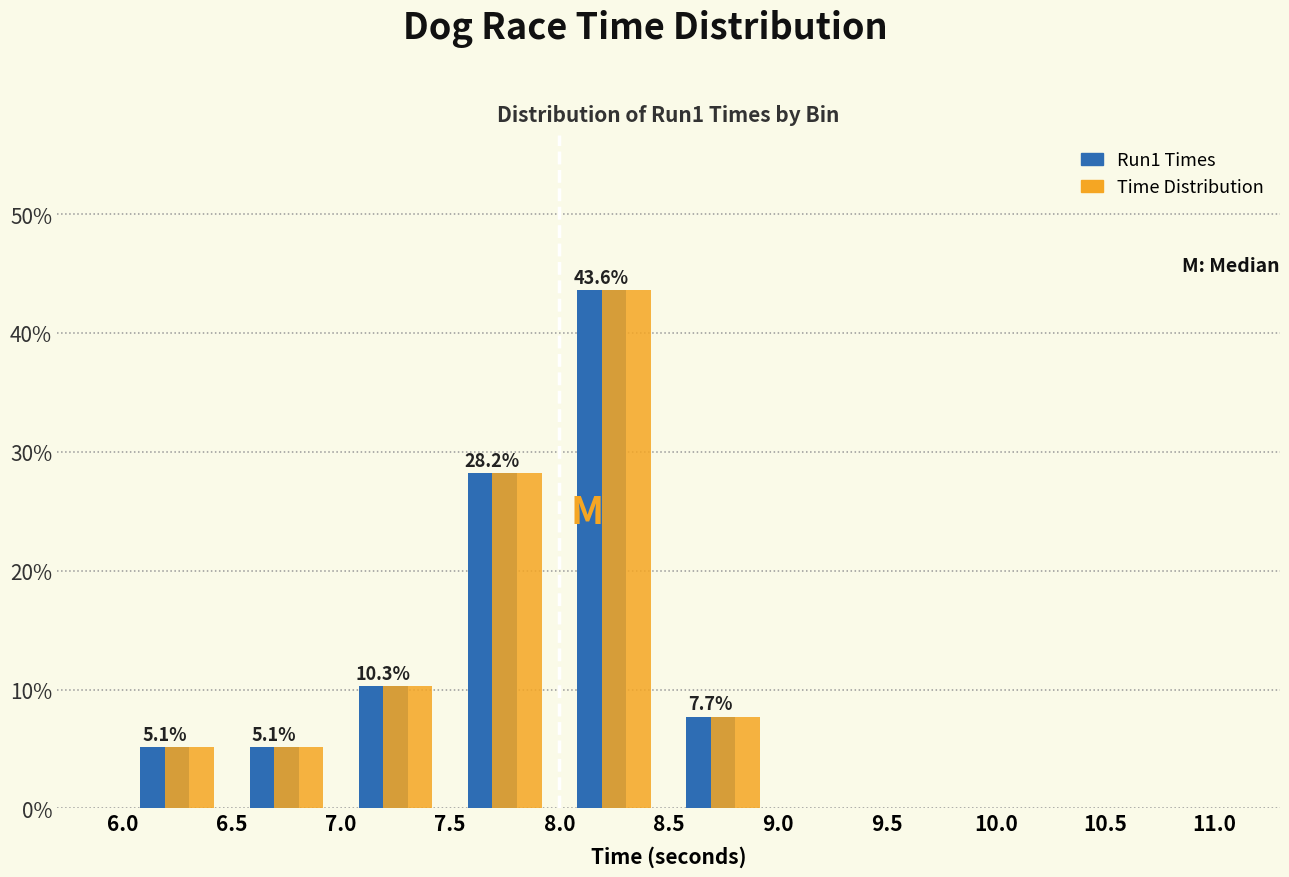

In the Run1 Times series, which range on the x-axis has the tallest bar?

8.0 to 8.5